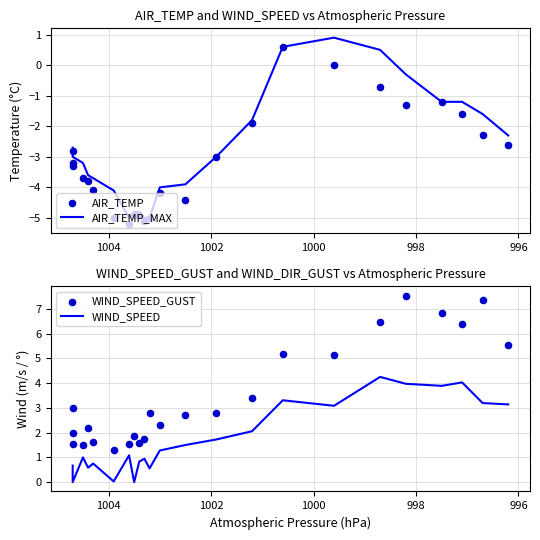

Which series contains the lowest Y value?

AIR_TEMP